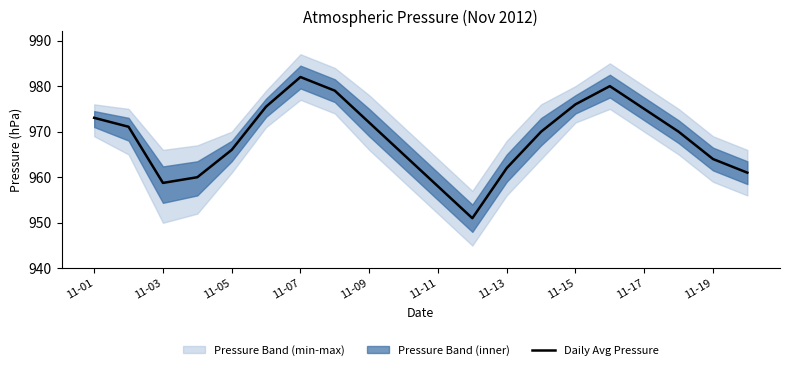

What is the difference between the second highest and second lowest values?

22.0